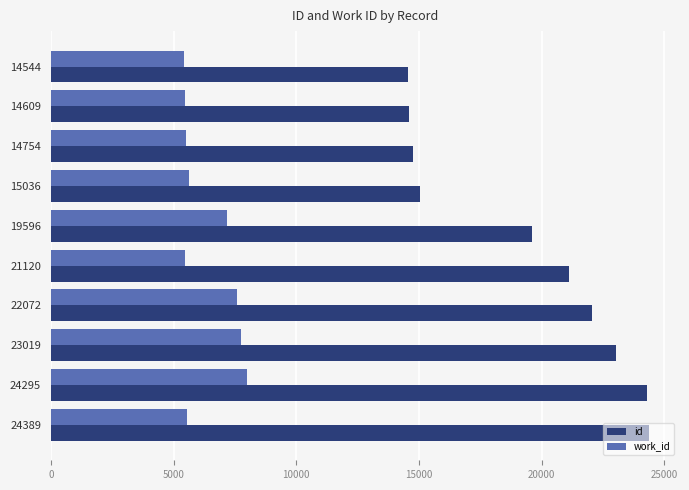

Rank the series by their maximum value, from lowest to highest.

work_id, id